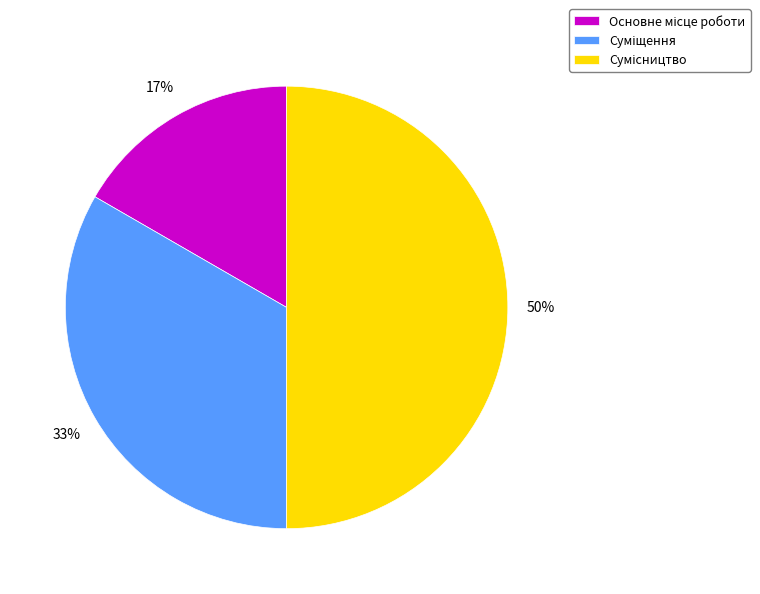

To the nearest percent, what is the average slice percentage?

33%